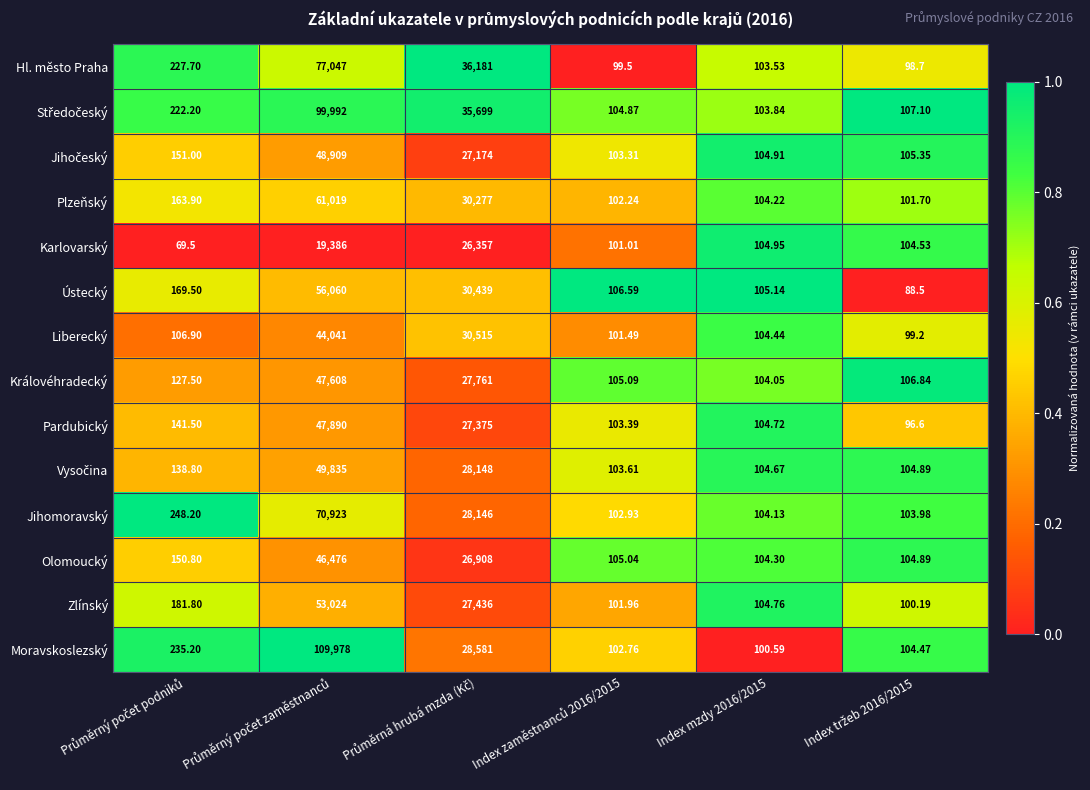

Which series has the largest total across all categories?

Moravskoslezský